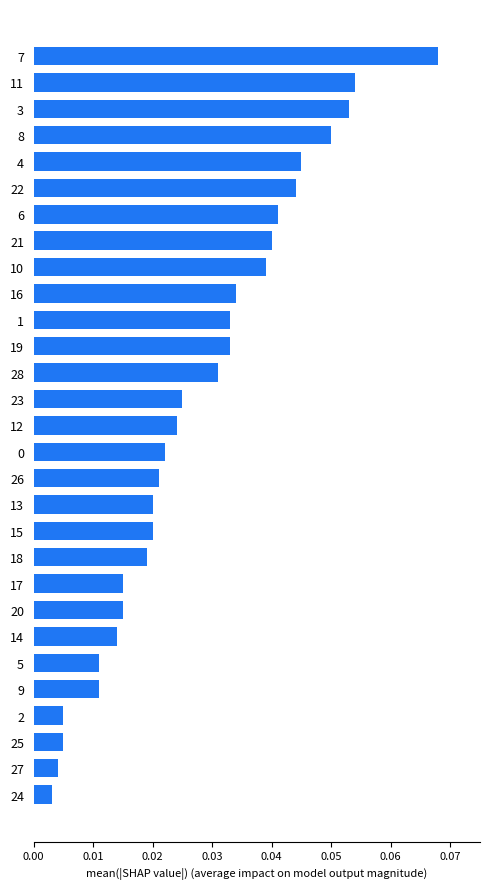

What is the label of the 8th bar from the bottom?

20